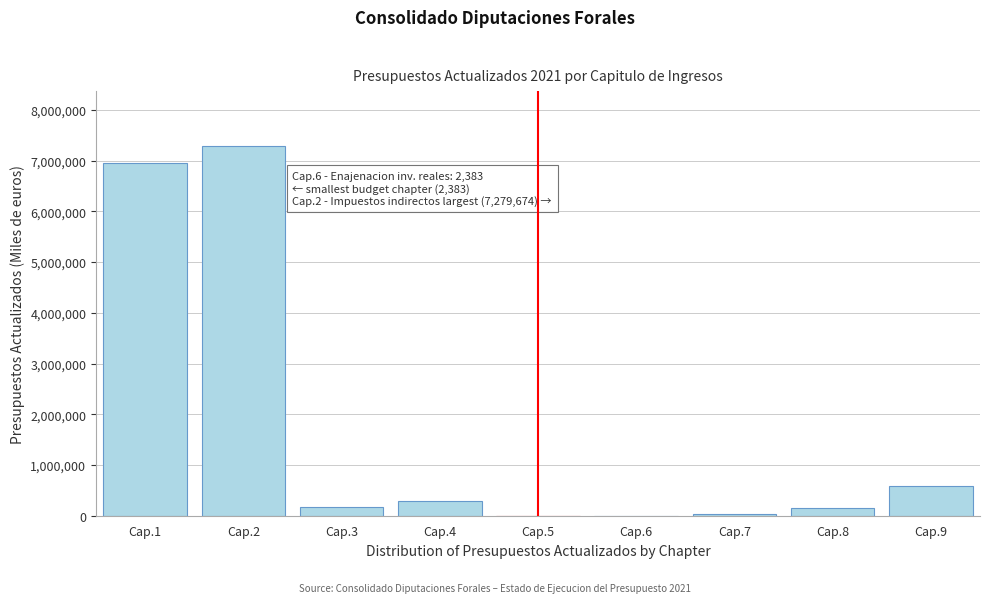

What is the maximum value shown in the chart?

7279673.8